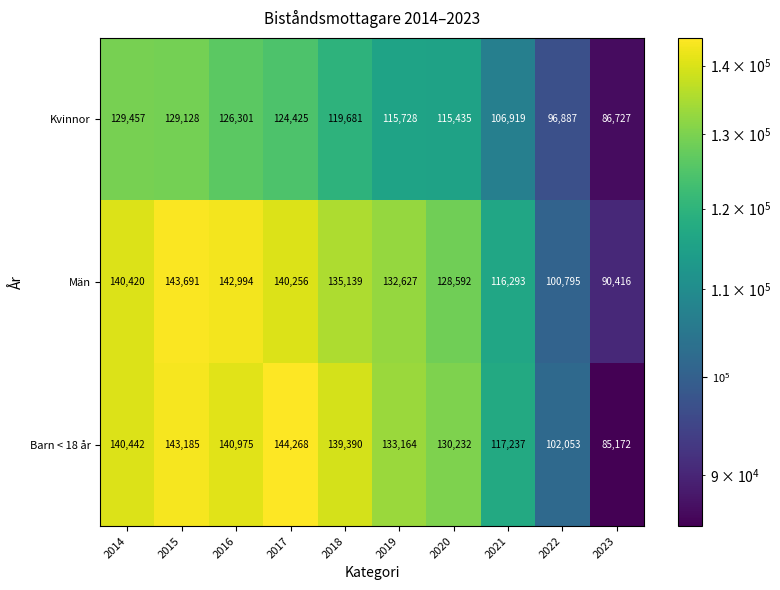

At which category is the sum across all series the highest?

2015